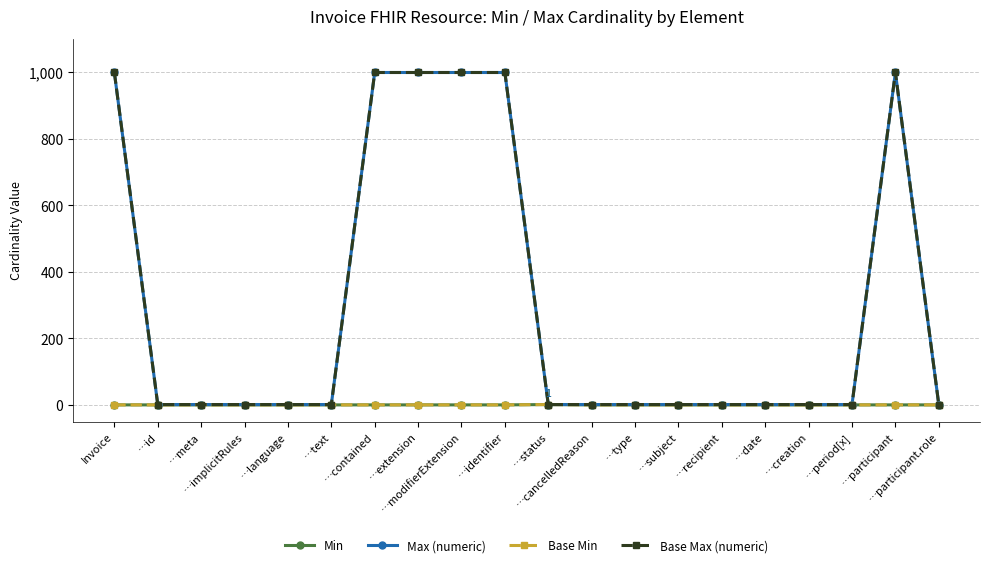

Does the chart have visible grid lines?

Yes